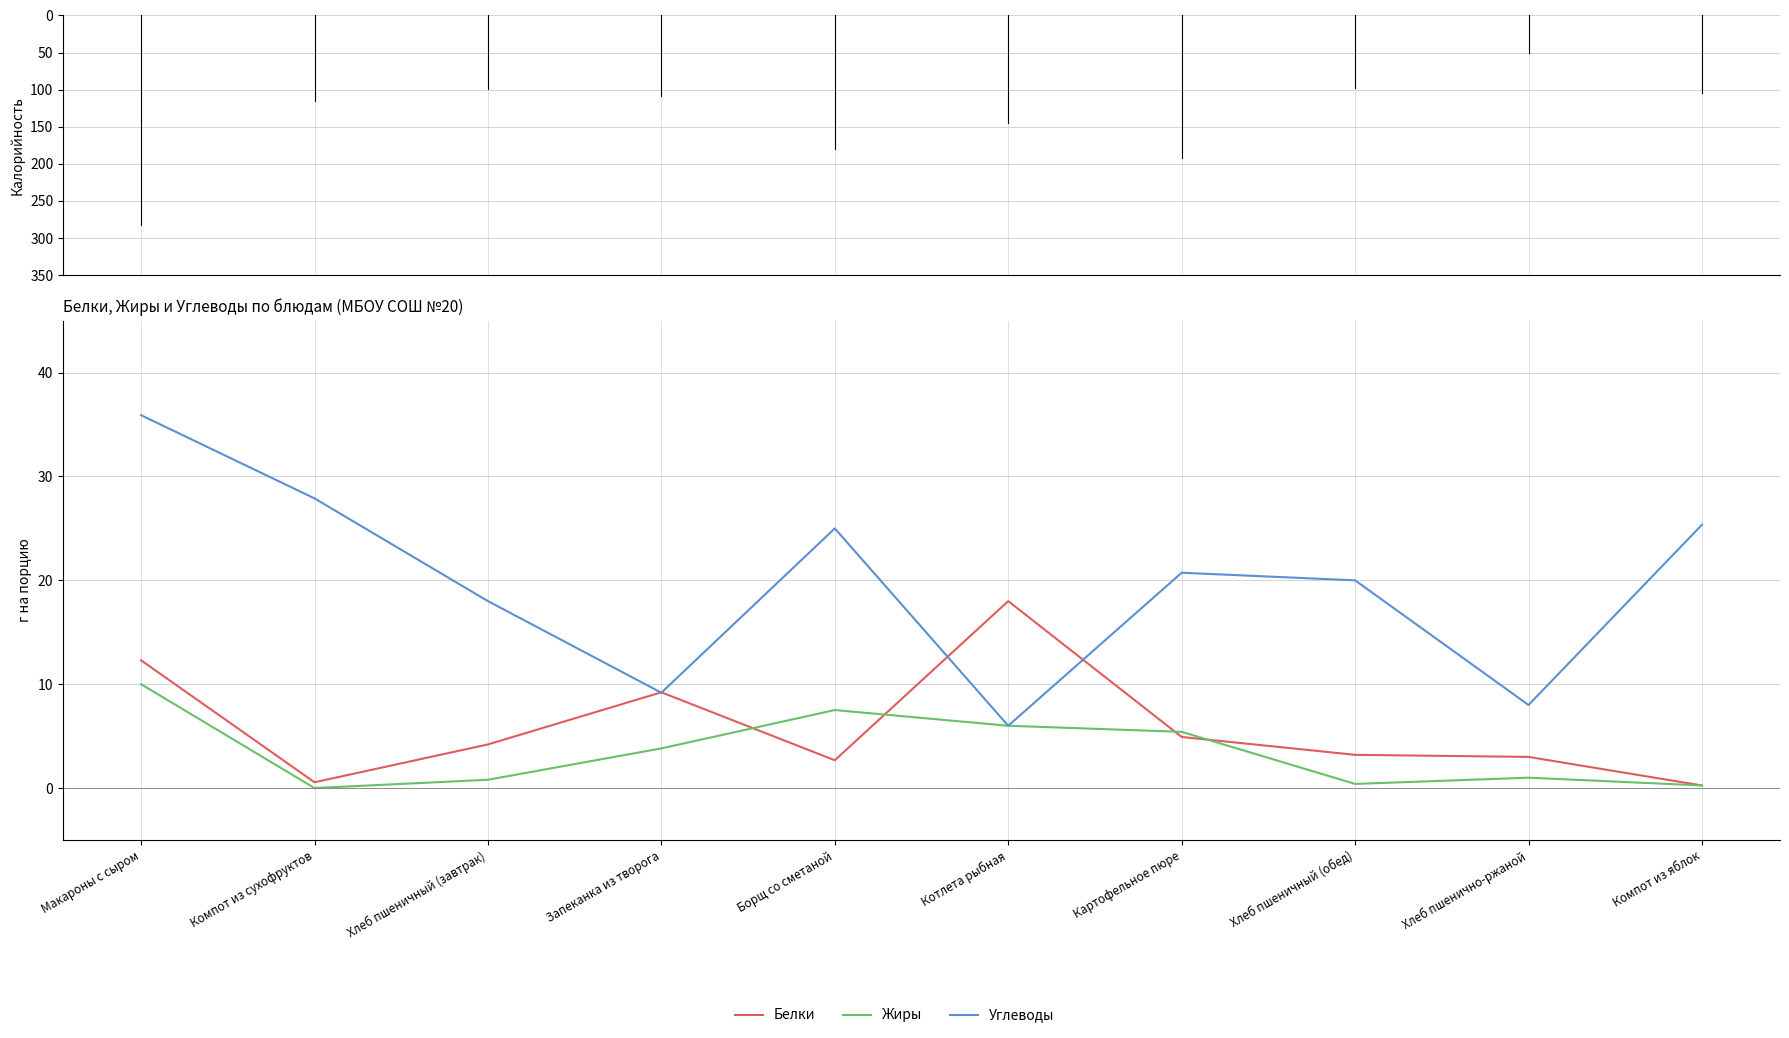

The Калорийность series shows 115.8 at Компот из сухофруктов. True or false?

True